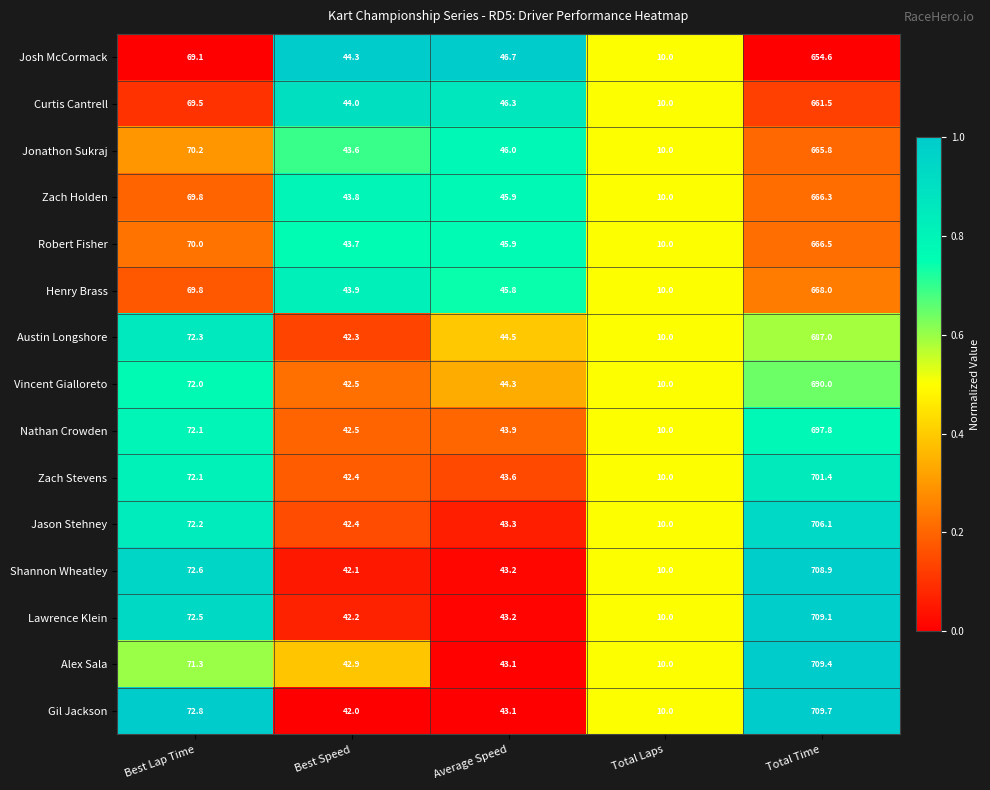

Which series has the largest range (max minus min)?

Gil Jackson